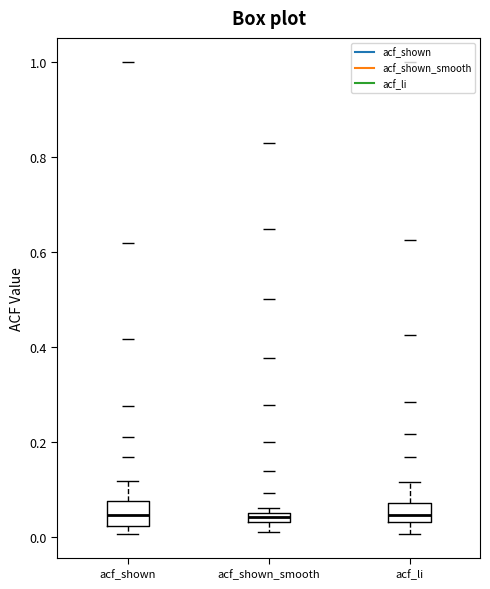

Where is the lower edge of the box for acf_shown on the y-axis? The values are not printed on the chart, so give them approximately, as read against the axis.

0.02